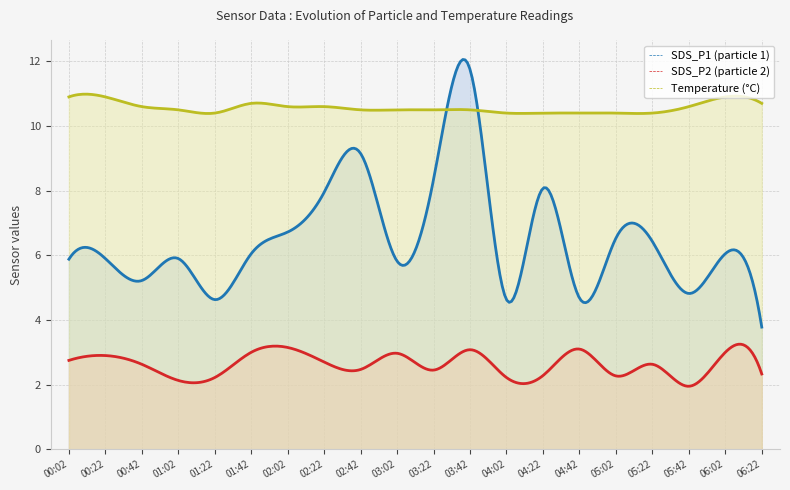

What position from the left is 03:22?

11